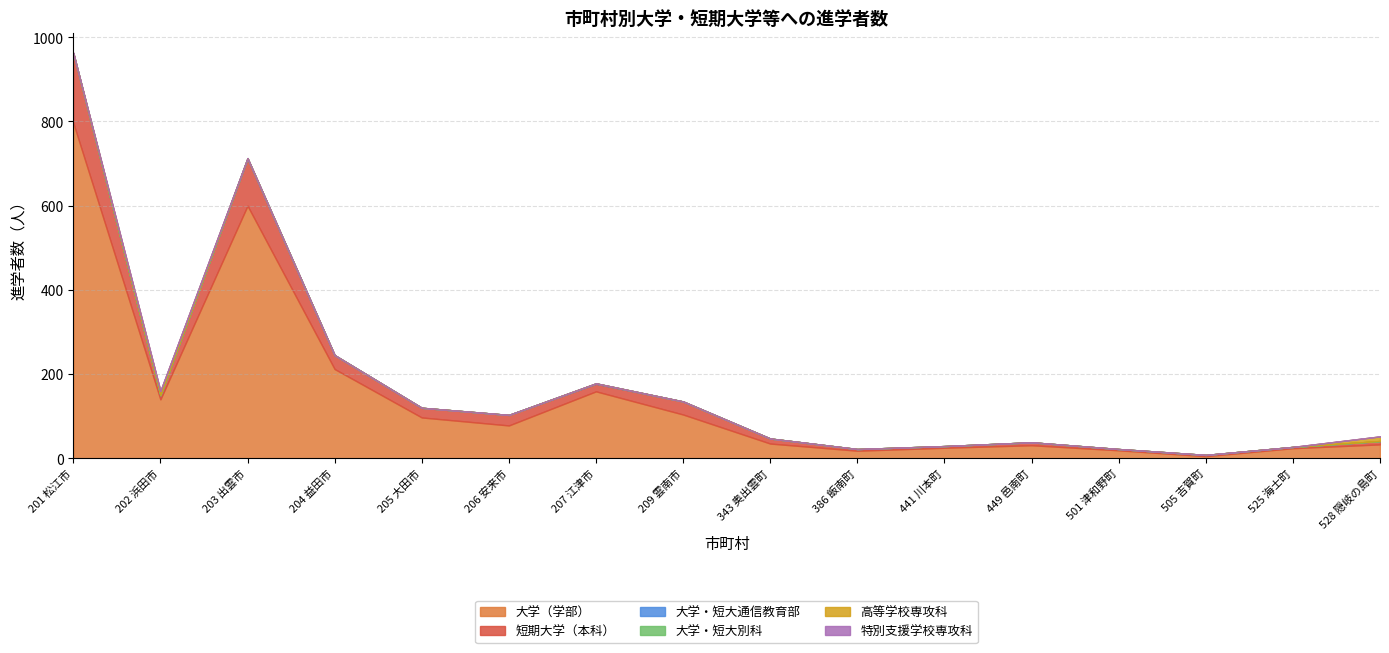

Does the chart have visible grid lines?

Yes